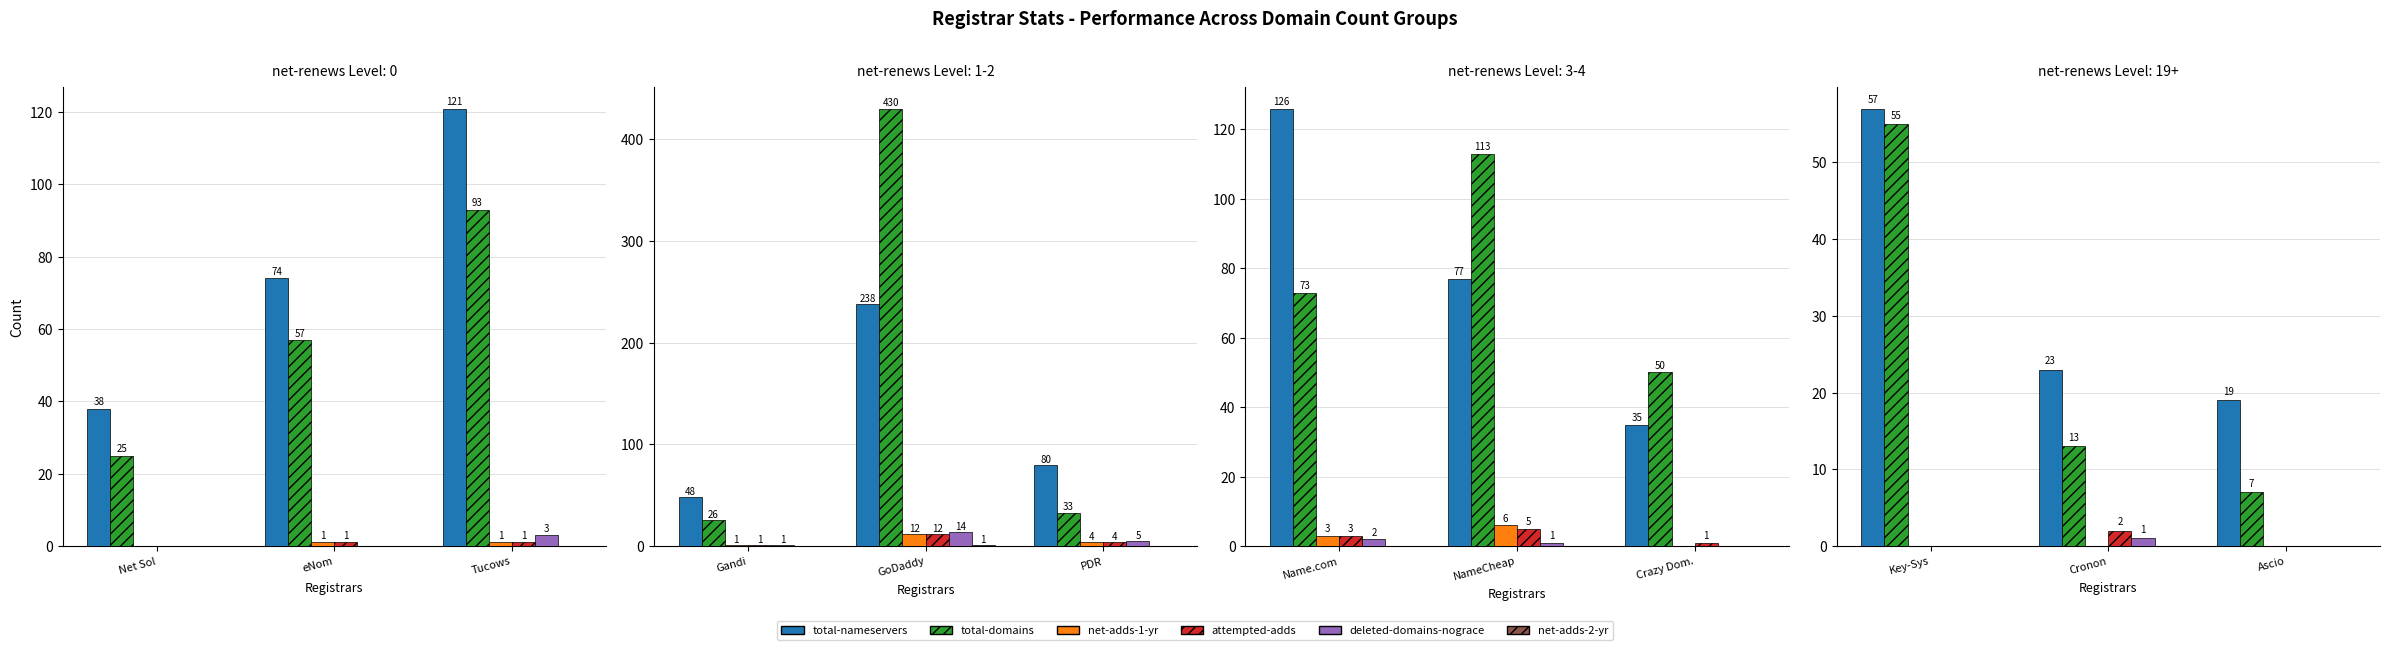

Does the chart contain stacked bars?

No